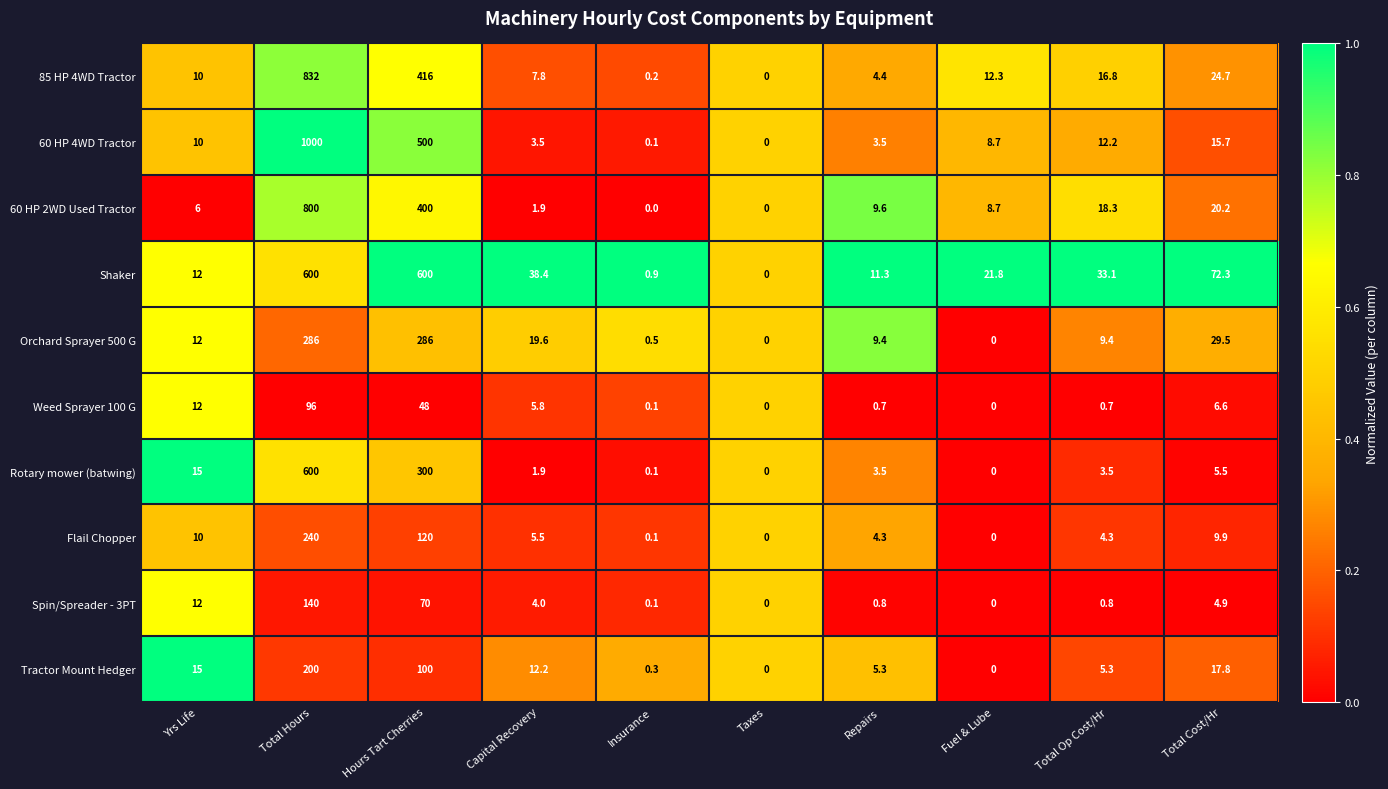

What is the spread (max minus min) of values at Total Hours?

904.0